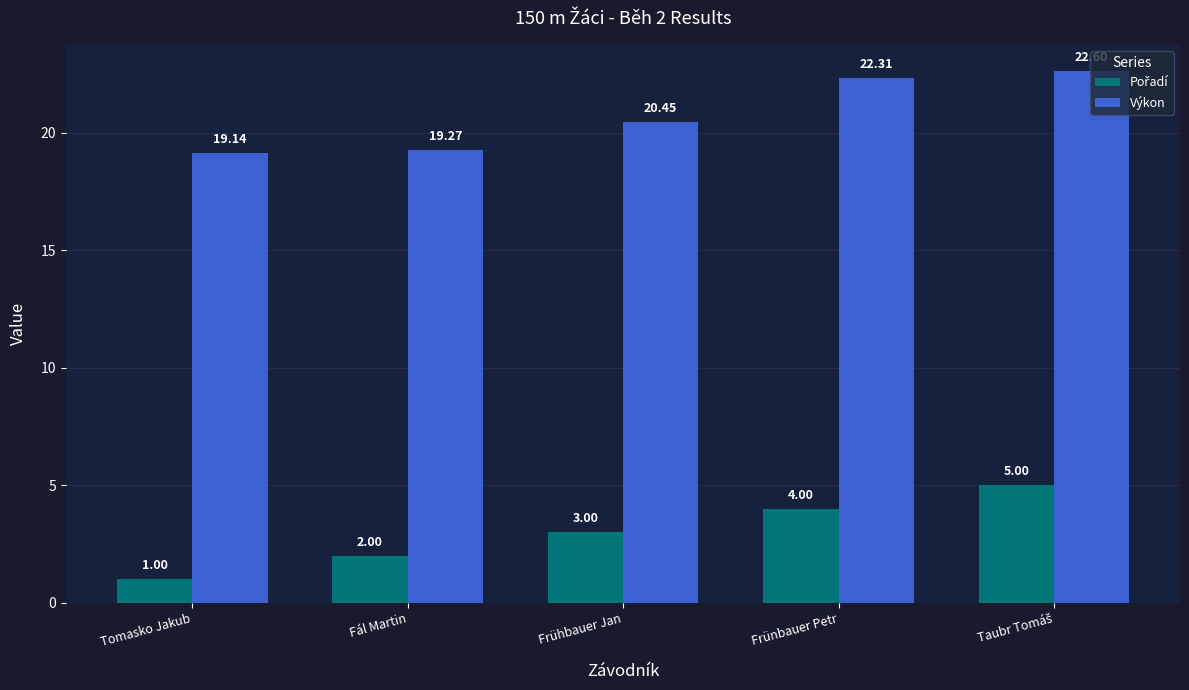

What is the difference between the highest and lowest values at Frünbauer Petr?

18.3